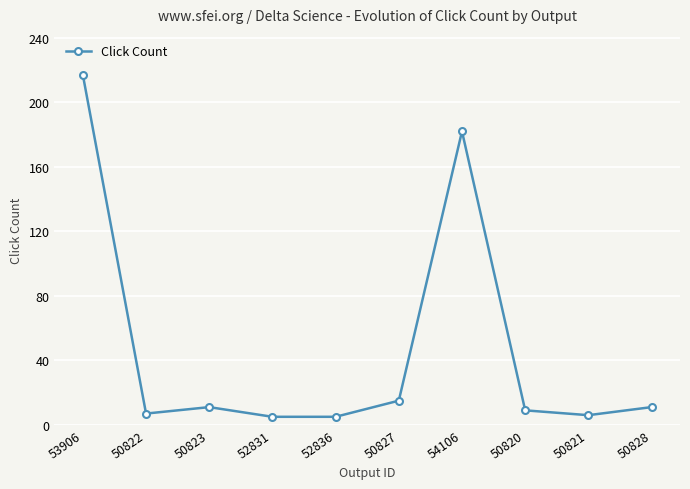

The chart shows a value of 7 at 50822. True or false?

True